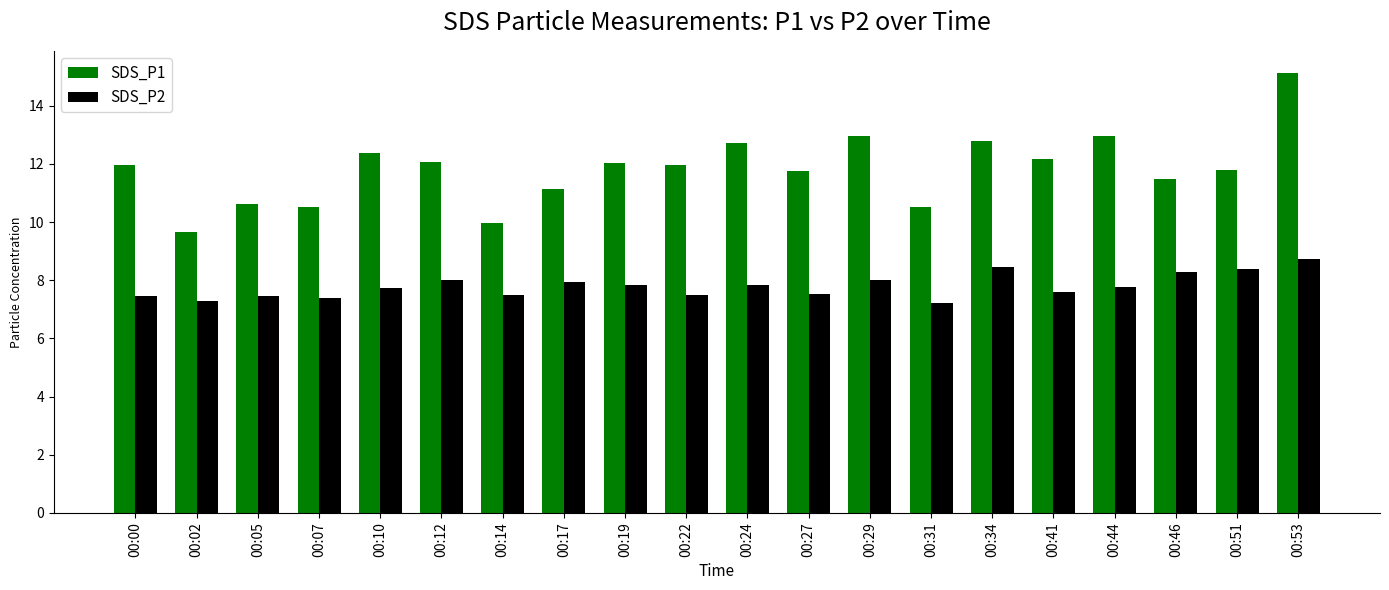

True or false: SDS_P1 has a value of 18.4 at 00:17.

False